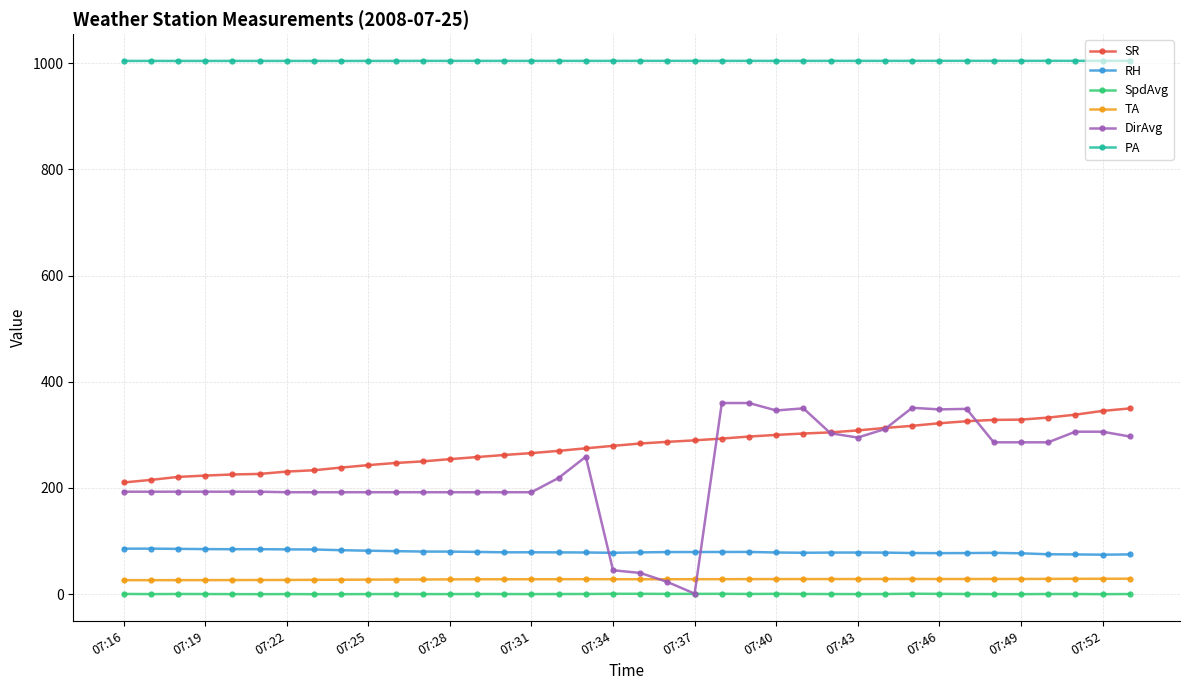

How many data points in SR are above 283?

19